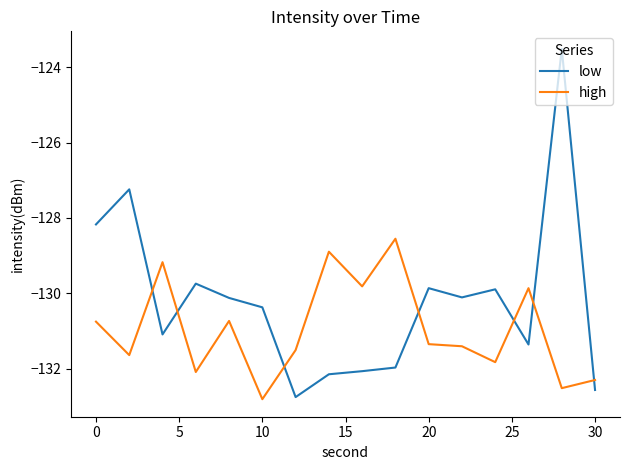

Which series has the largest total across all categories?

low